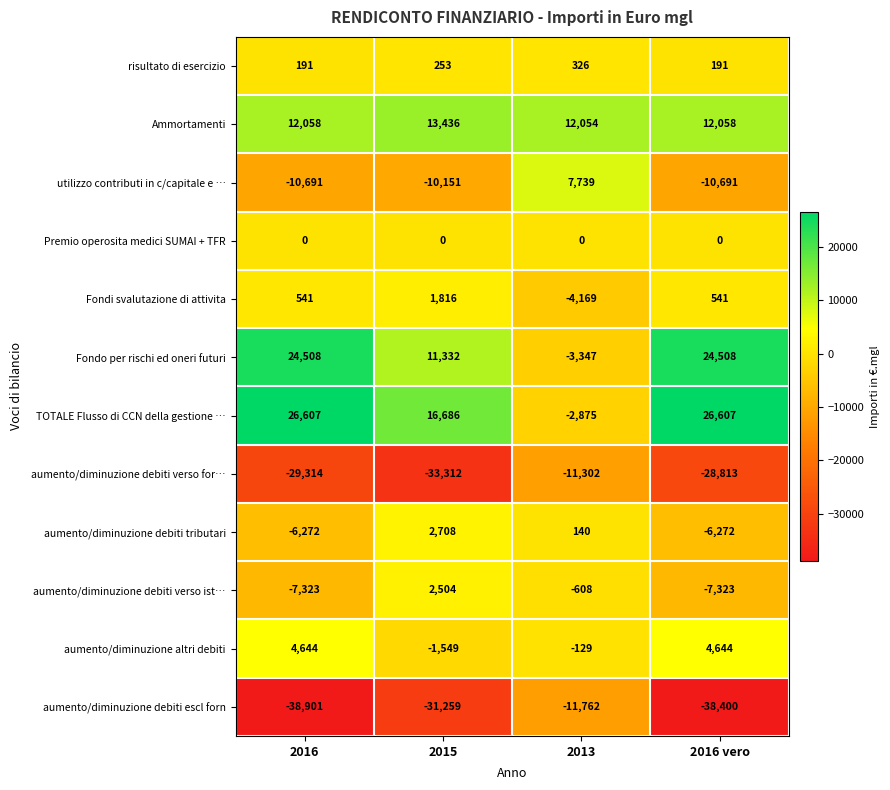

Is the value of Fondo per rischi ed oneri futuri at 2015 greater than the value of aumento/diminuzione altri debiti at 2016?

Yes